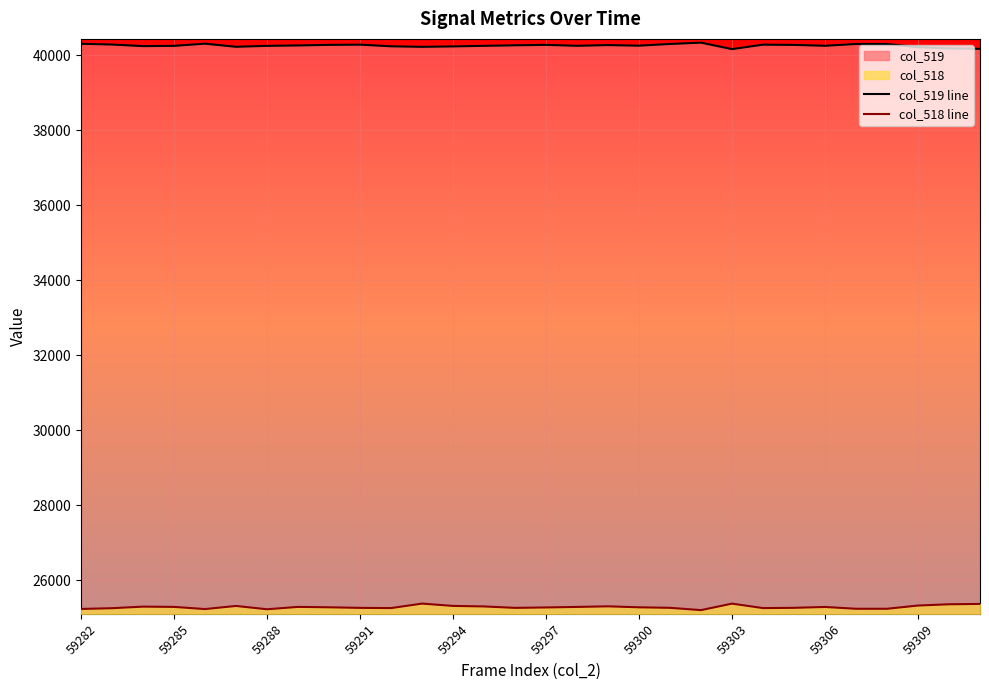

What is the total value across all series at 59303?

65535